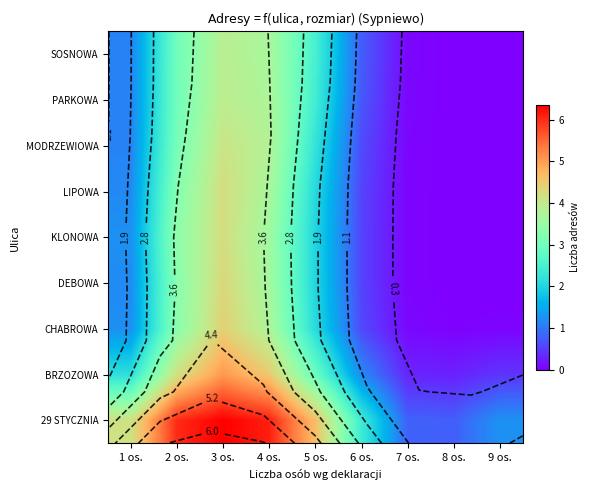

How many data points in LIPOWA are less than 1?

4